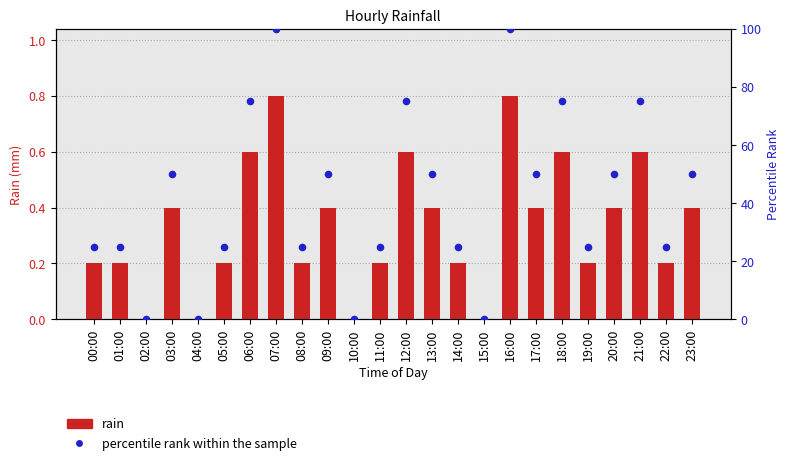

Which series contains the lowest Y value?

rain